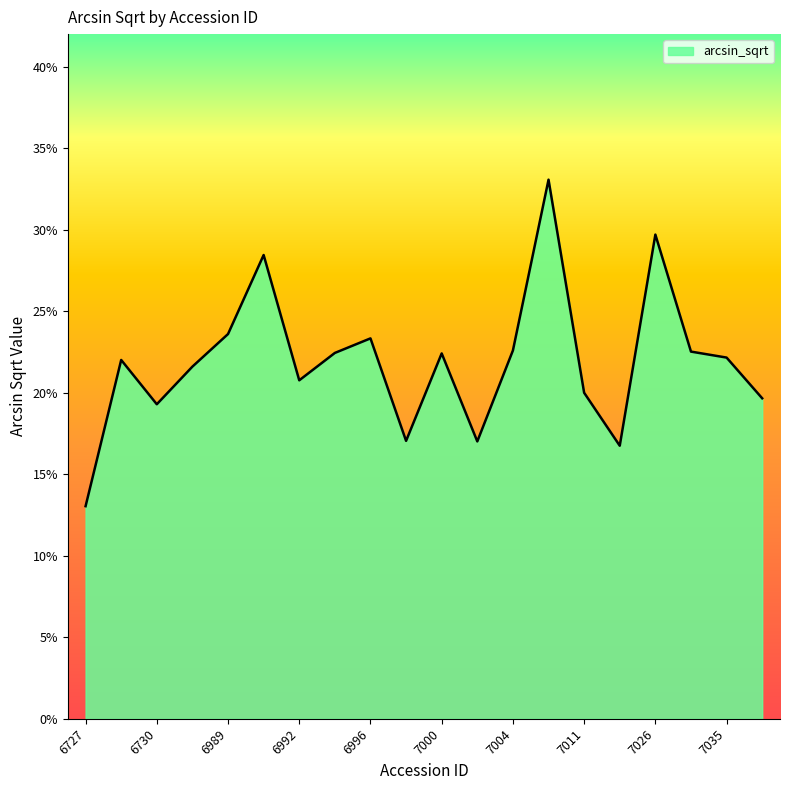

Rank the categories by value from lowest to highest.

6727, 7014, 7002, 6998, 6730, 7062, 7011, 6992, 6744, 6729, 7035, 7000, 6994, 7031, 7004, 6996, 6989, 6990, 7026, 7008